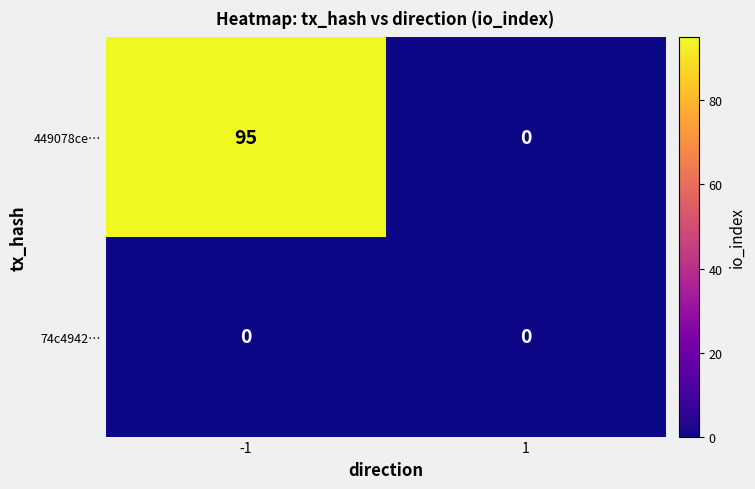

True or false: 449078ce… has a value of 95 at -1.

True